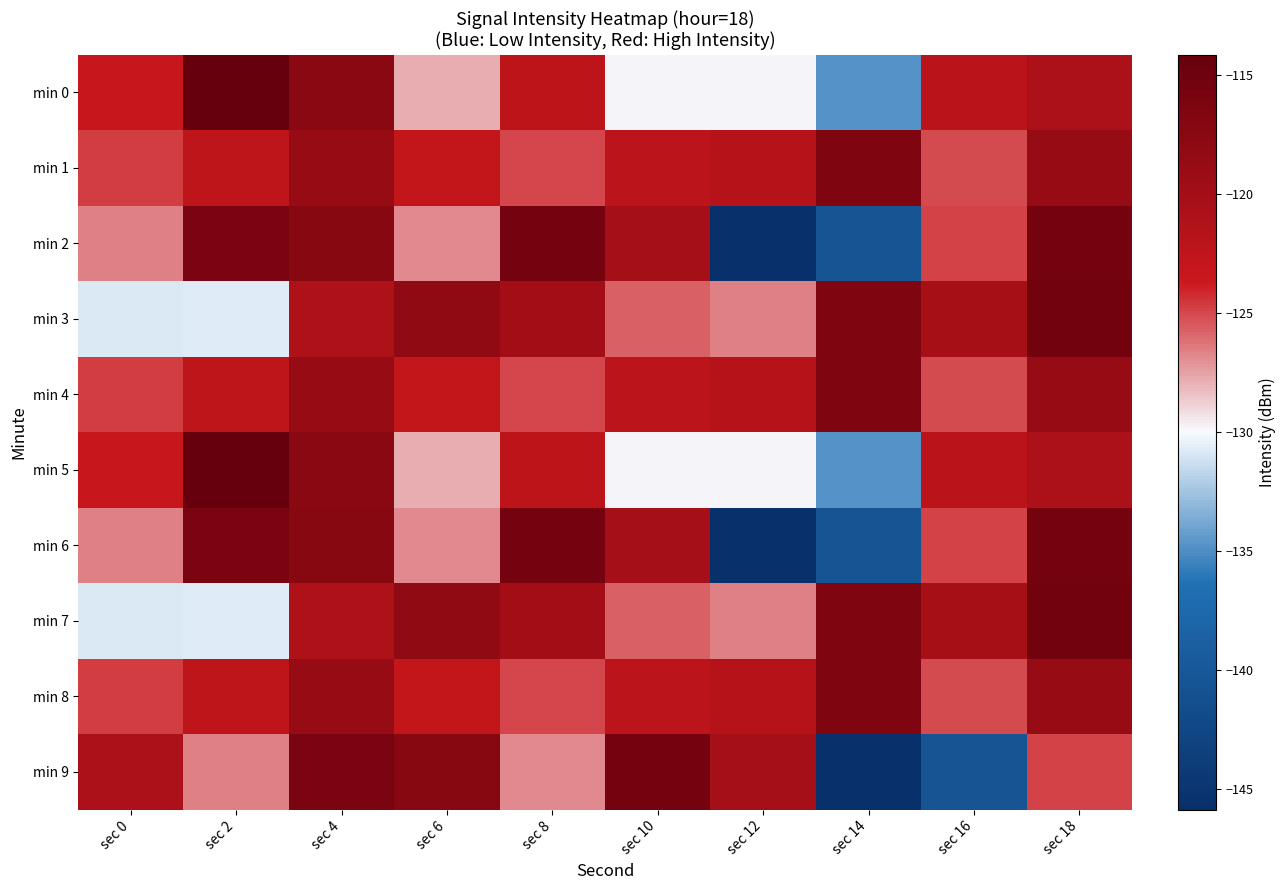

Reading left to right, list all the values displayed in this chart.

min 0: sec 0=-123.4	sec 2=-114.1	sec 4=-117.6	sec 6=-127.9	sec 8=-122.4	sec 10=-129.8	sec 12=-129.8	sec 14=-134.7	sec 16=-122.2	sec 18=-120.7
min 1: sec 0=-124.8	sec 2=-122.5	sec 4=-118.8	sec 6=-123.0	sec 8=-125.0	sec 10=-122.3	sec 12=-121.7	sec 14=-116.6	sec 16=-125.1	sec 18=-118.8
min 2: sec 0=-126.6	sec 2=-116.0	sec 4=-117.4	sec 6=-126.9	sec 8=-115.5	sec 10=-120.1	sec 12=-145.9	sec 14=-140.4	sec 16=-124.8	sec 18=-115.4
min 3: sec 0=-130.9	sec 2=-130.7	sec 4=-121.0	sec 6=-118.2	sec 8=-119.9	sec 10=-125.7	sec 12=-126.6	sec 14=-116.5	sec 16=-120.2	sec 18=-115.3
min 4: sec 0=-124.8	sec 2=-122.5	sec 4=-118.8	sec 6=-123.0	sec 8=-125.0	sec 10=-122.3	sec 12=-121.7	sec 14=-116.6	sec 16=-125.1	sec 18=-118.8
min 5: sec 0=-123.4	sec 2=-114.1	sec 4=-117.6	sec 6=-127.9	sec 8=-122.4	sec 10=-129.8	sec 12=-129.8	sec 14=-134.7	sec 16=-122.2	sec 18=-120.7
min 6: sec 0=-126.6	sec 2=-116.0	sec 4=-117.4	sec 6=-126.9	sec 8=-115.5	sec 10=-120.1	sec 12=-145.9	sec 14=-140.4	sec 16=-124.8	sec 18=-115.4
min 7: sec 0=-130.9	sec 2=-130.7	sec 4=-121.0	sec 6=-118.2	sec 8=-119.9	sec 10=-125.7	sec 12=-126.6	sec 14=-116.5	sec 16=-120.2	sec 18=-115.3
min 8: sec 0=-124.8	sec 2=-122.5	sec 4=-118.8	sec 6=-123.0	sec 8=-125.0	sec 10=-122.3	sec 12=-121.7	sec 14=-116.6	sec 16=-125.1	sec 18=-118.8
min 9: sec 0=-120.7	sec 2=-126.6	sec 4=-116.0	sec 6=-117.4	sec 8=-126.9	sec 10=-115.5	sec 12=-120.1	sec 14=-145.9	sec 16=-140.4	sec 18=-124.8